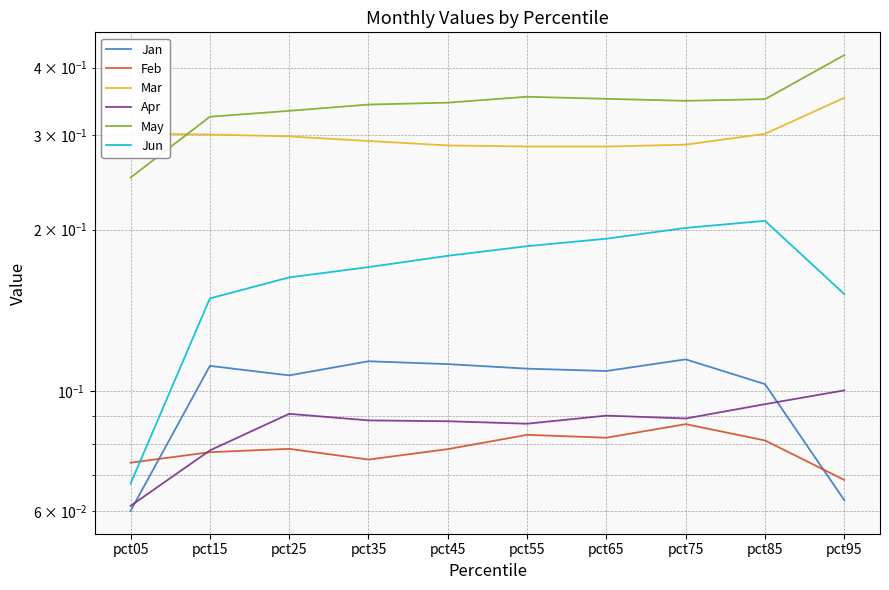

Is this an area chart (filled region under the line)?

No